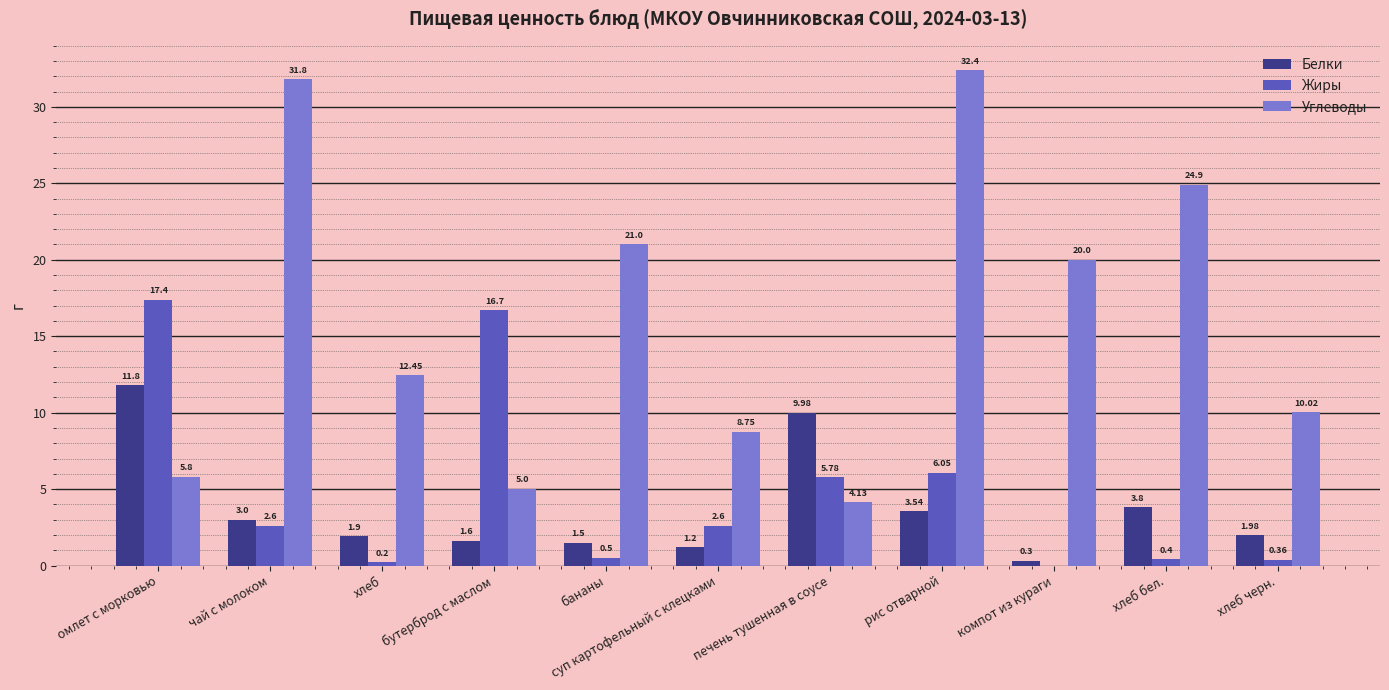

Is it true that Белки equals 3.3 at омлет с морковью?

False